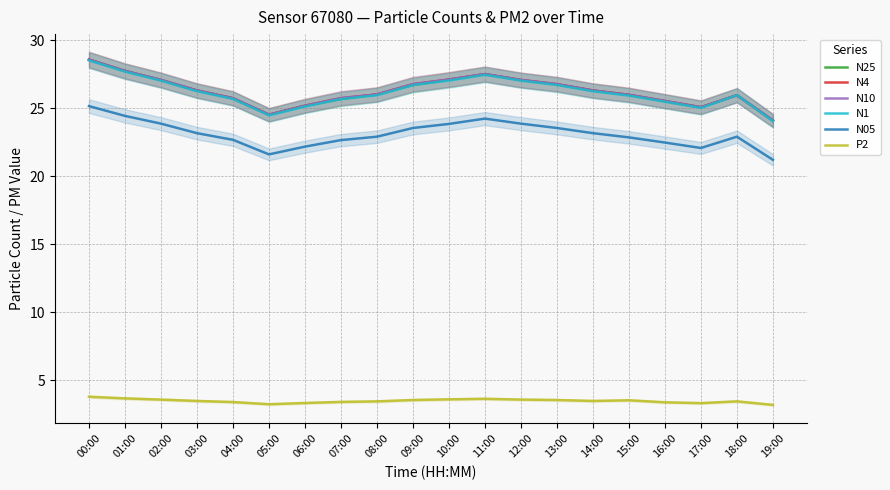

True or false: N1 and N05 intersect in this chart.

False